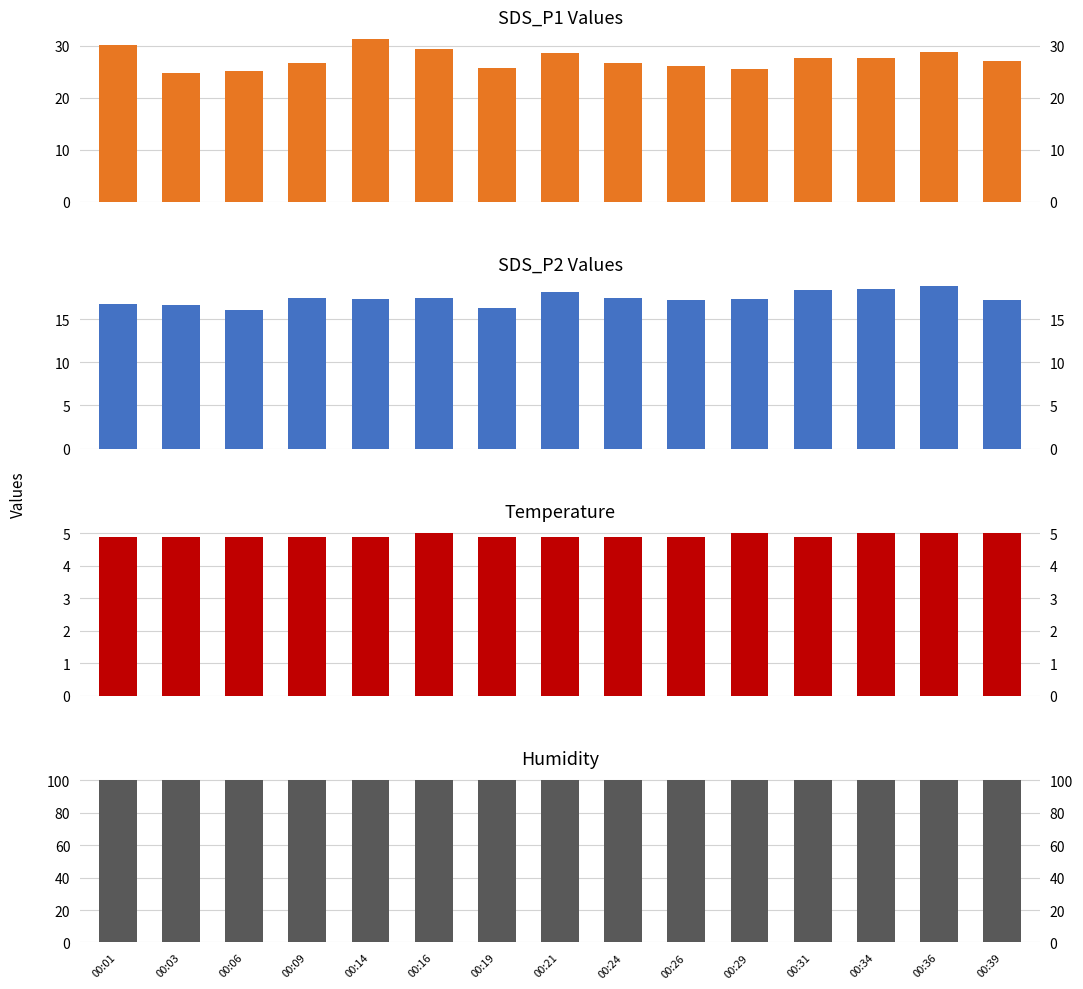

Reading left to right, what are all the values shown in this chart?

SDS_P1: 30.1	24.8	25.1	26.6	31.2	29.3	25.8	28.7	26.6	26.1	25.5	27.6	27.6	28.8	27.1
SDS_P2: 16.8	16.6	16.1	17.5	17.4	17.4	16.3	18.1	17.4	17.2	17.4	18.4	18.6	18.8	17.2
Temp: 4.9	4.9	4.9	4.9	4.9	5.0	4.9	4.9	4.9	4.9	5.0	4.9	5.0	5.0	5.0
Humidity: 99.9	99.9	99.9	99.9	99.9	99.9	99.9	99.9	99.9	99.9	99.9	99.9	99.9	99.9	99.9